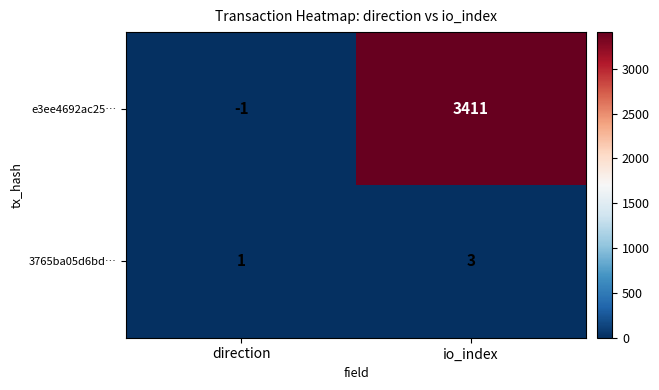

Which series has the largest total across all categories?

e3ee4692ac25…